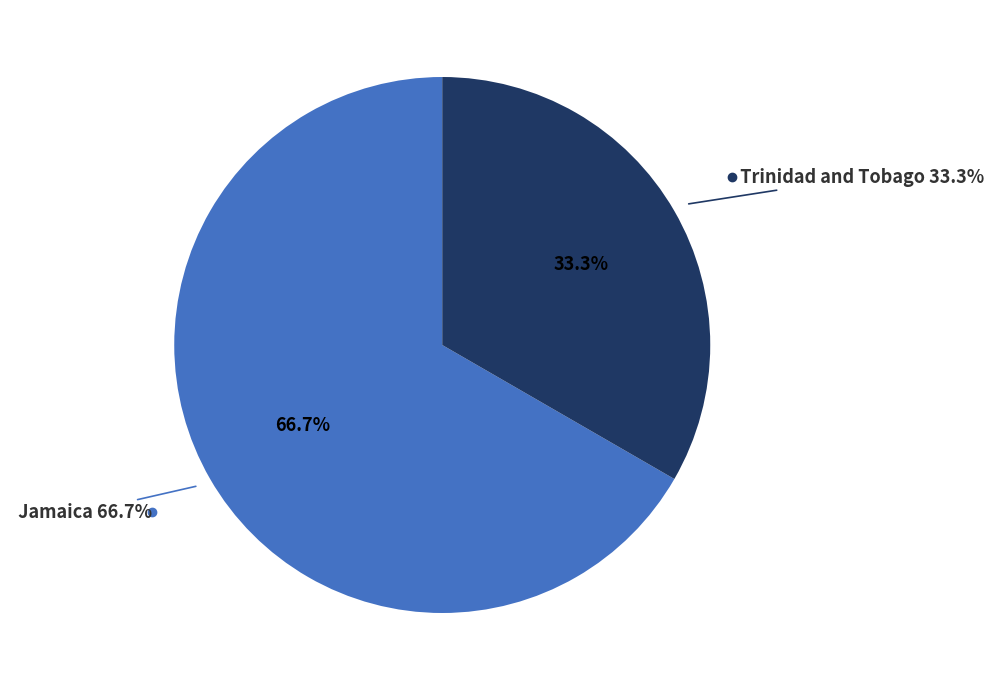

Is it true that Jamaica is 73% of the pie?

False